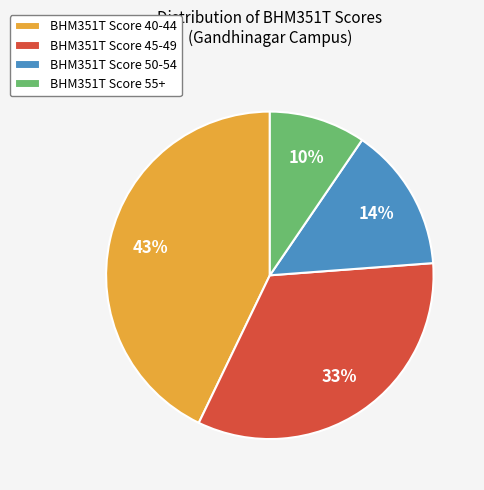

To the nearest percent, what is the average slice percentage?

25%